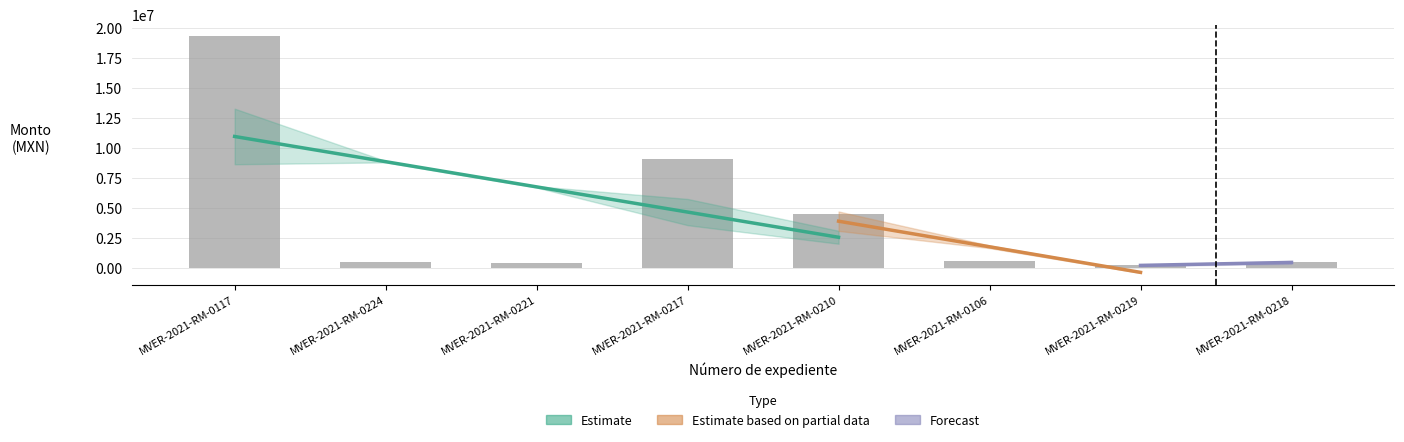

What is the difference between the maximum and minimum values?

19043803.1